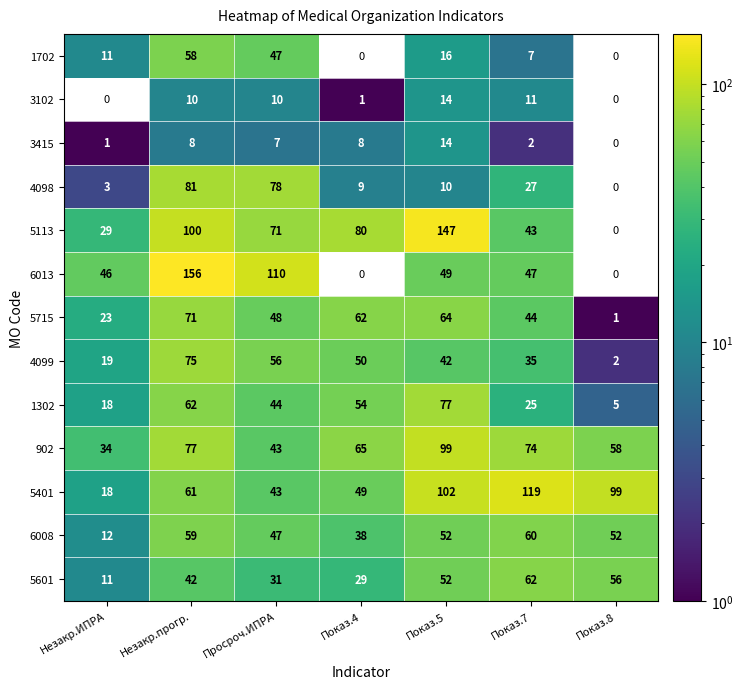

True or false: 5401 has a value of 61 at Незакр.прогр..

True